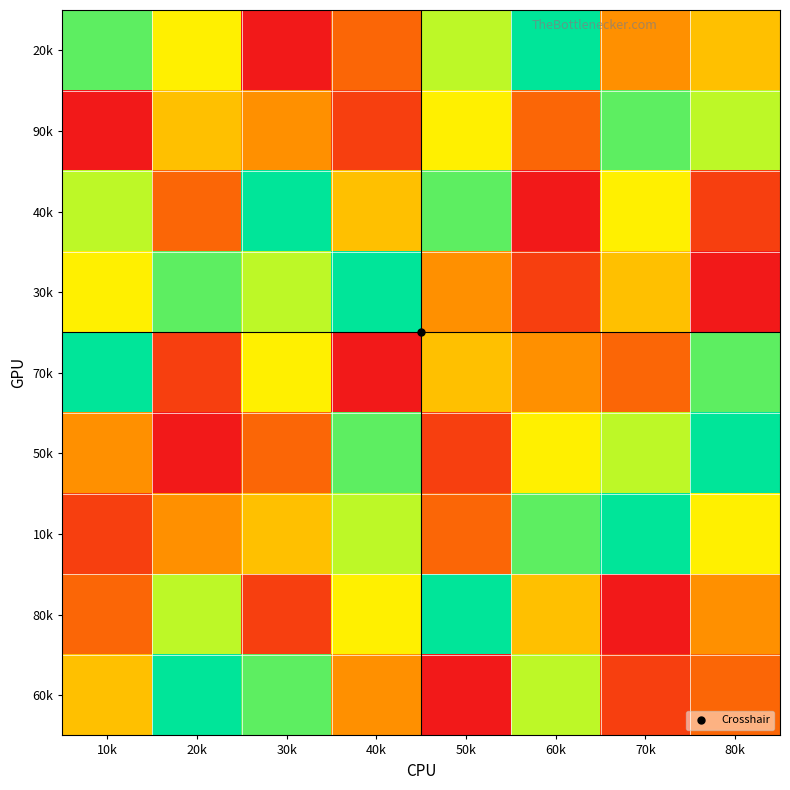

At how many categories does at least one series exceed 8?

8